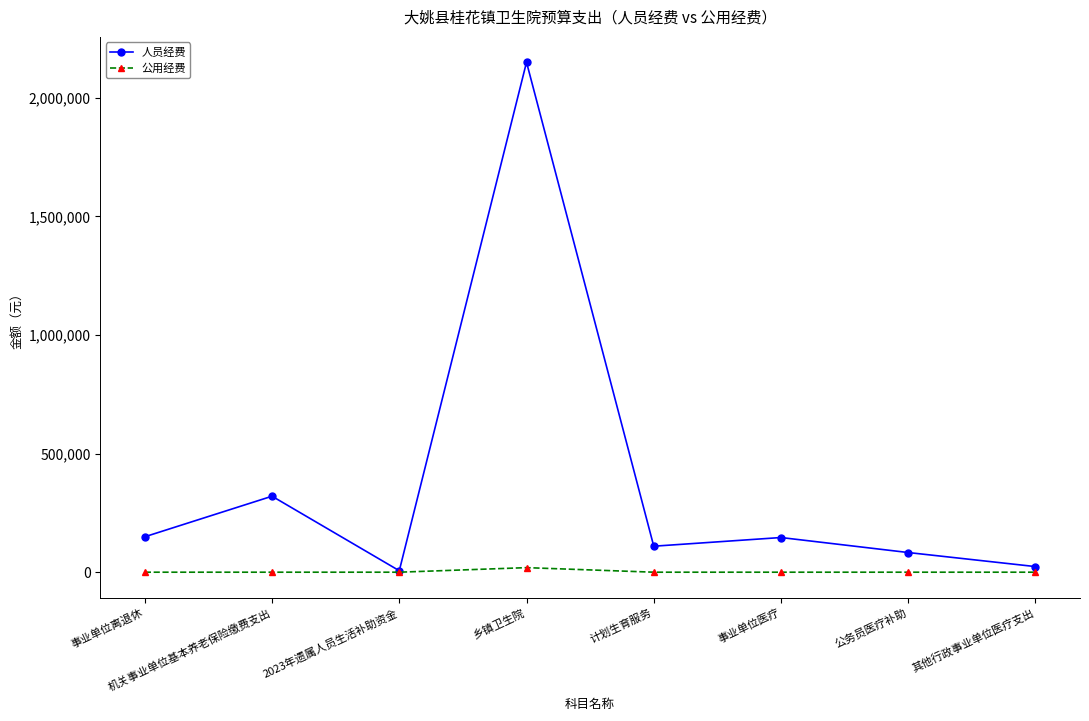

What is the label of the 2nd point from the left?

机关事业单位基本养老保险缴费支出